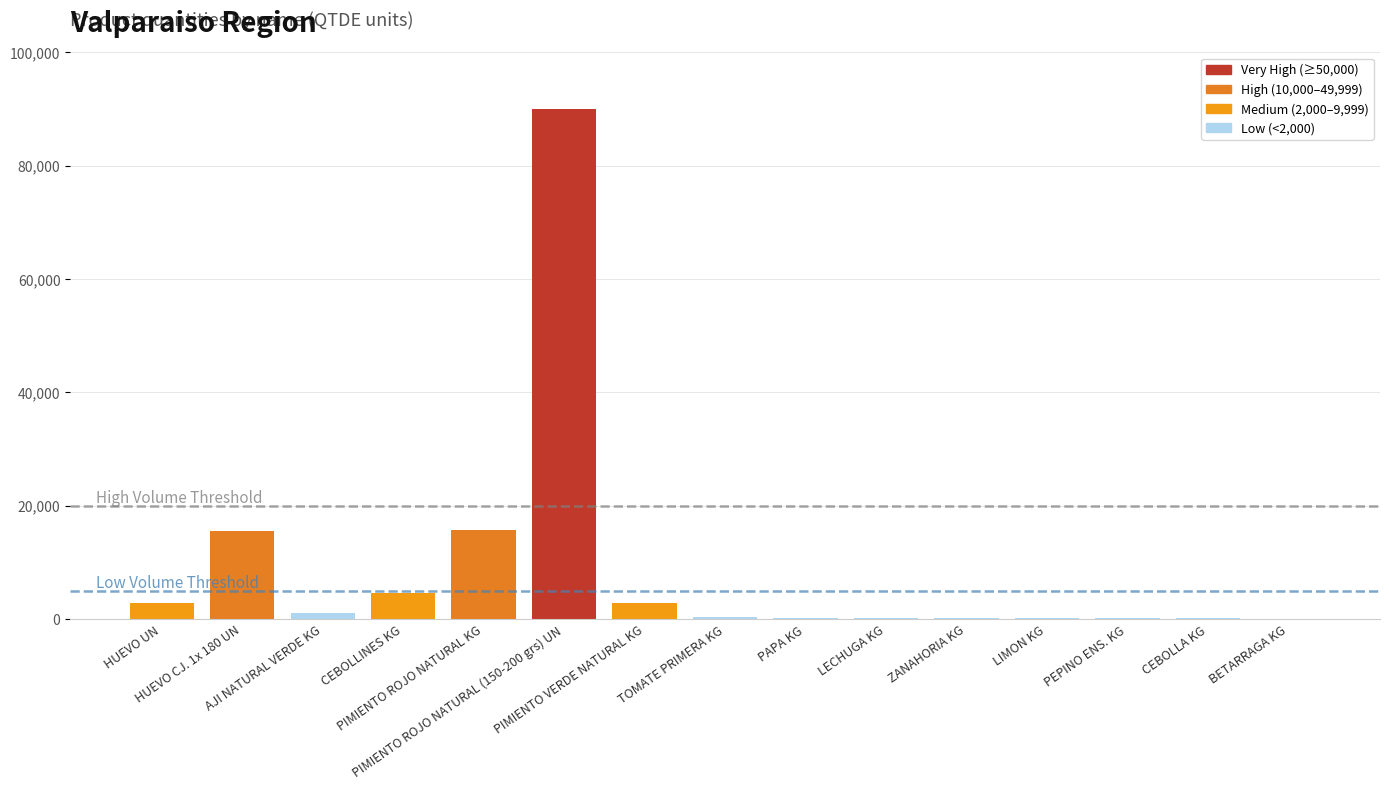

What is the maximum value shown in the chart?

89914